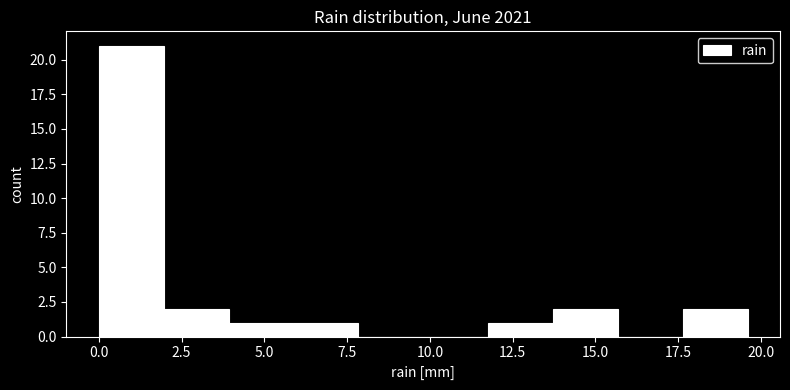

Around what value on the x-axis is the tallest bar? Give the approximate position of its centre, as read against the axis.

1.0